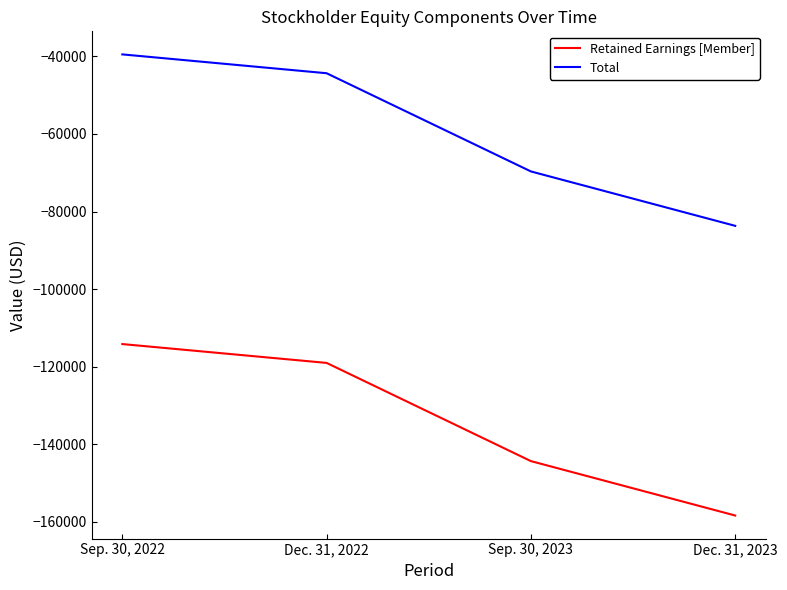

Reading right to left, what are all the values shown in this chart?

Retained Earnings [Member]: Dec. 31, 2023=-158393	Sep. 30, 2023=-144364	Dec. 31, 2022=-119042	Sep. 30, 2022=-114183
Total: Dec. 31, 2023=-83699	Sep. 30, 2023=-69670	Dec. 31, 2022=-44348	Sep. 30, 2022=-39489